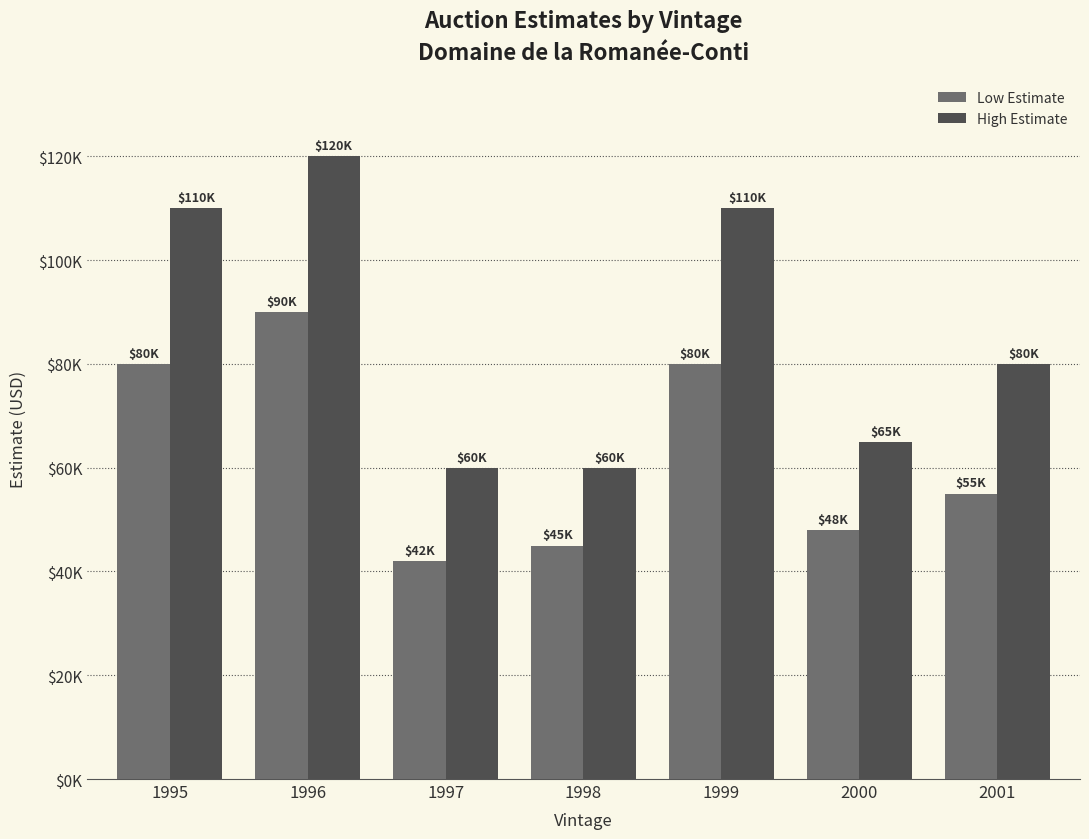

Rank the categories by High Estimate value from lowest to highest.

1997, 1998, 2000, 2001, 1995, 1999, 1996